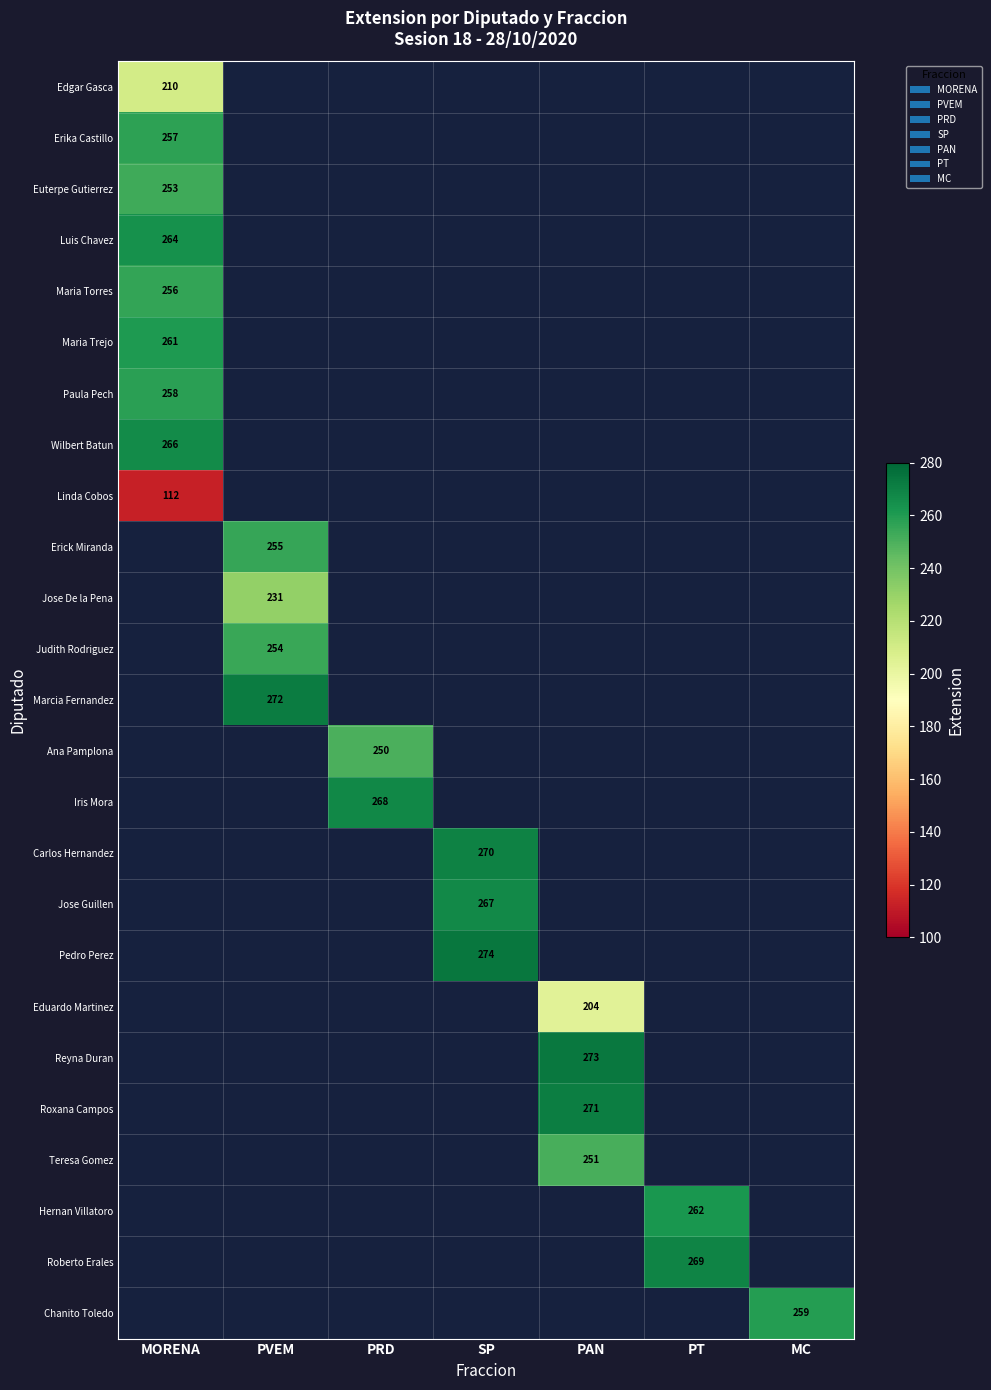

How many distinct data groups are displayed?

25